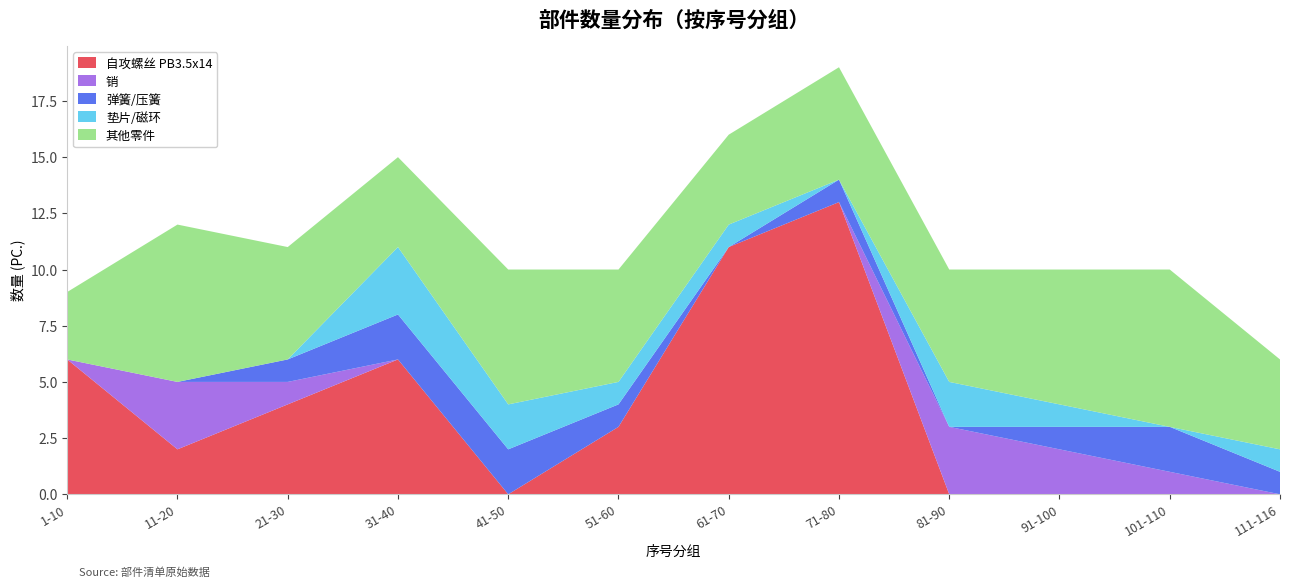

Reading left to right, what are all the values shown in this chart?

自攻螺丝 PB3.5x14: 6	2	4	6	0	3	11	13	0	0	0	0
销: 0	3	1	0	0	0	0	0	3	2	1	0
弹簧/压簧: 0	0	1	2	2	1	0	1	0	1	2	1
垫片/磁环: 0	0	0	3	2	1	1	0	2	1	0	1
其他零件: 3	7	5	4	6	5	4	5	5	6	7	4